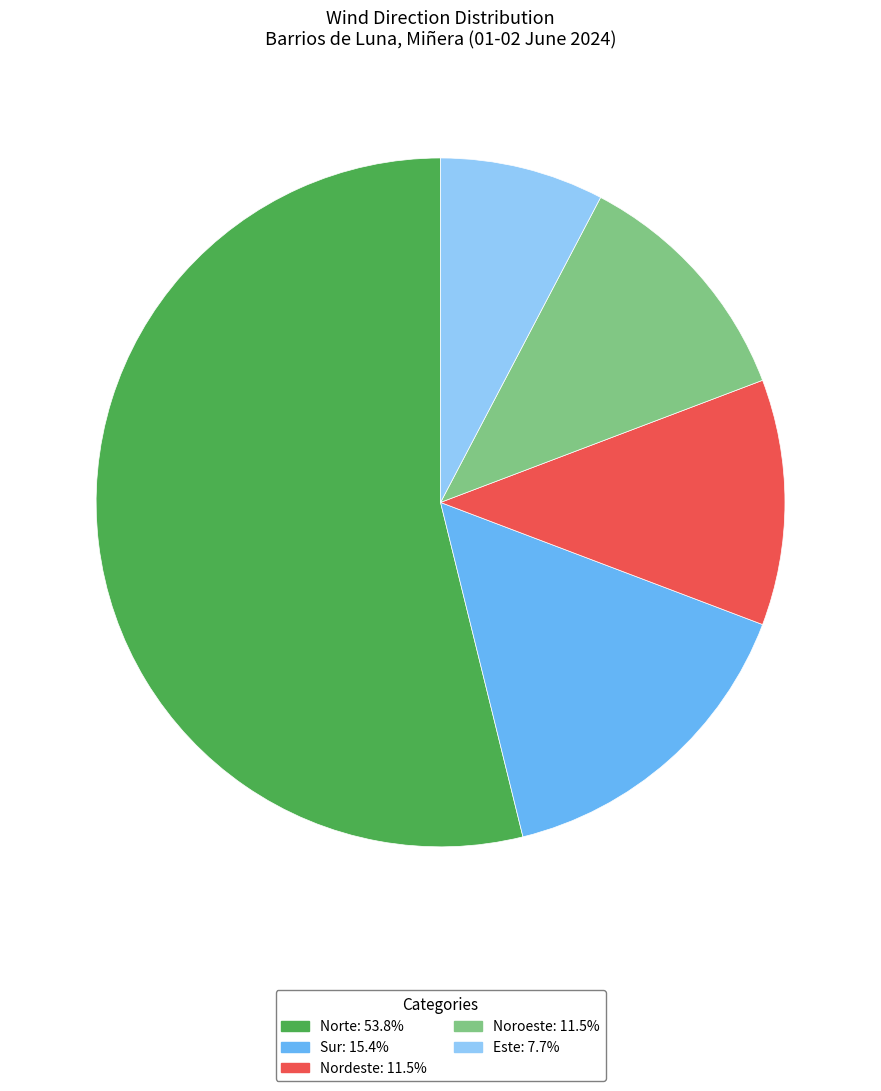

Is the sum of Este: 7.7% and Norte: 53.8% greater than half?

Yes